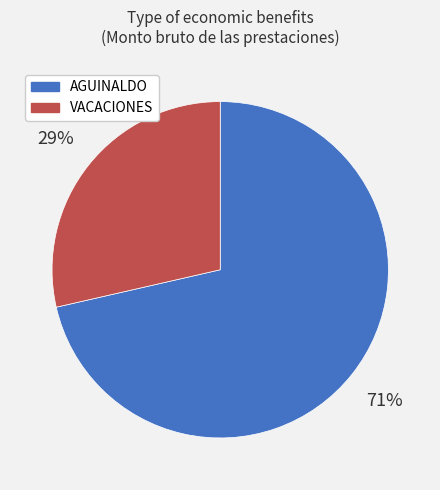

To the nearest percent, what is the average slice percentage?

50%